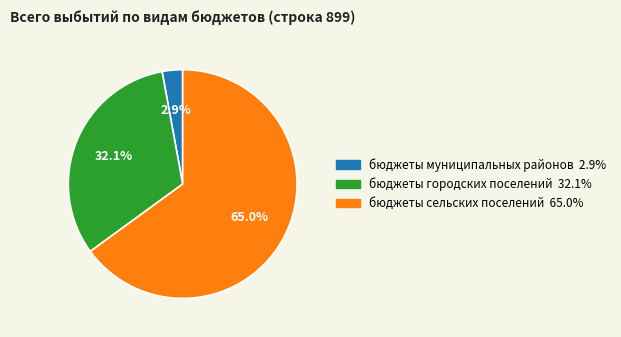

How many slices are in this pie chart?

3